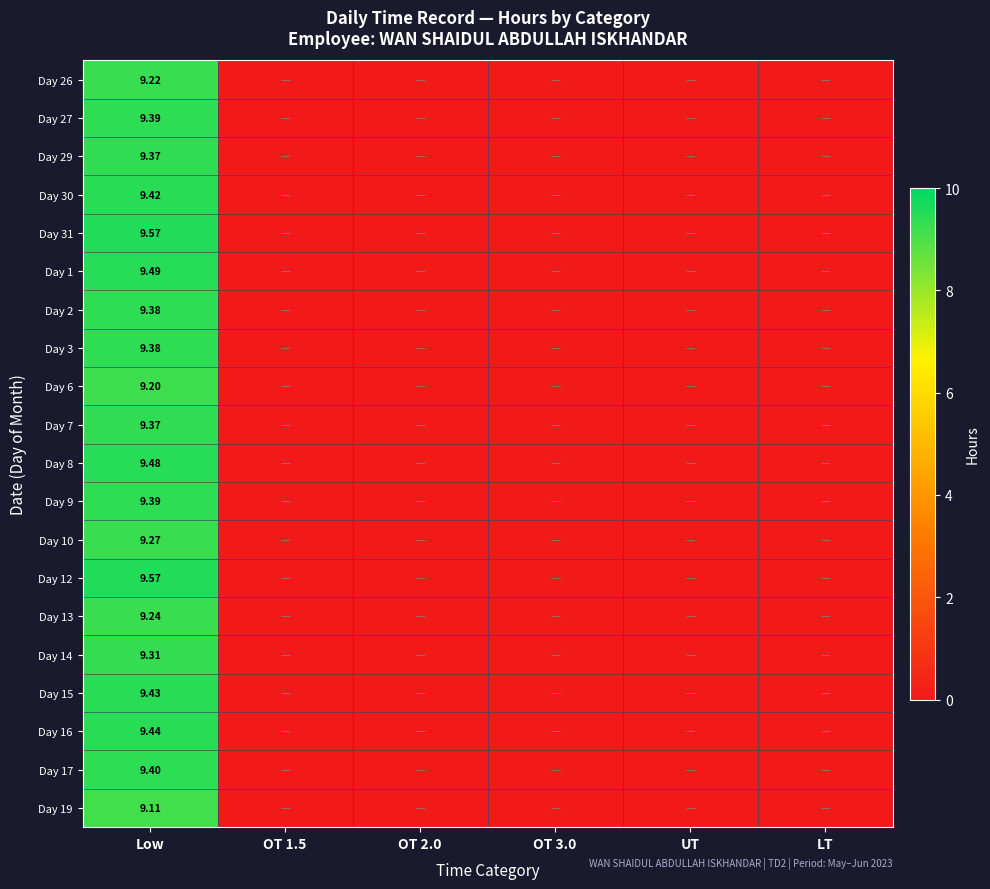

Count the number of categories in the chart.

6